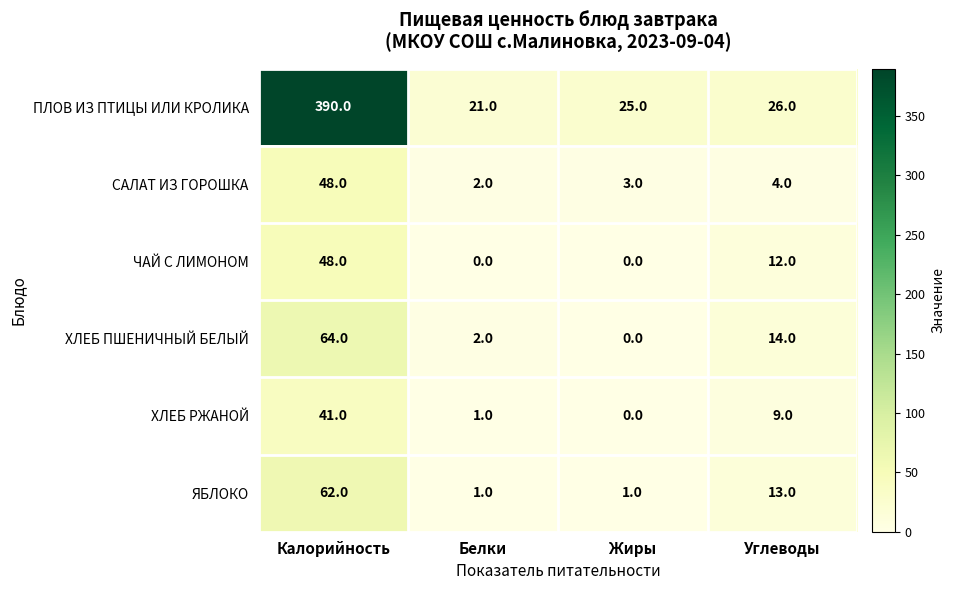

At which label does САЛАТ ИЗ ГОРОШКА reach its minimum?

Белки